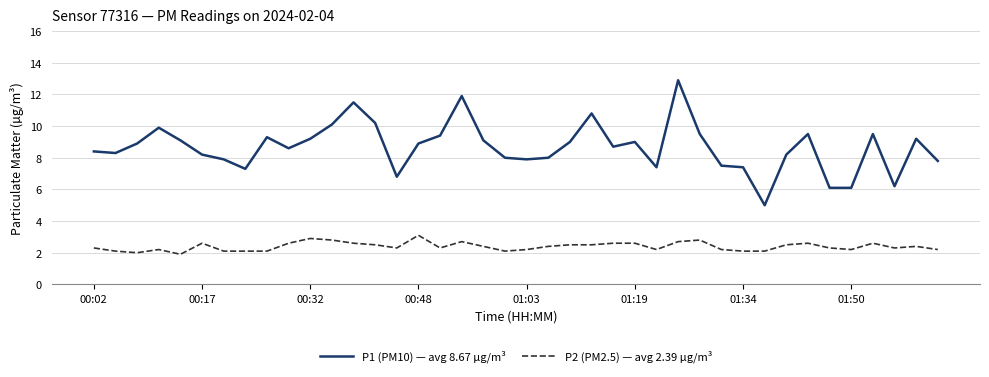

How many lines are shown in the chart?

2